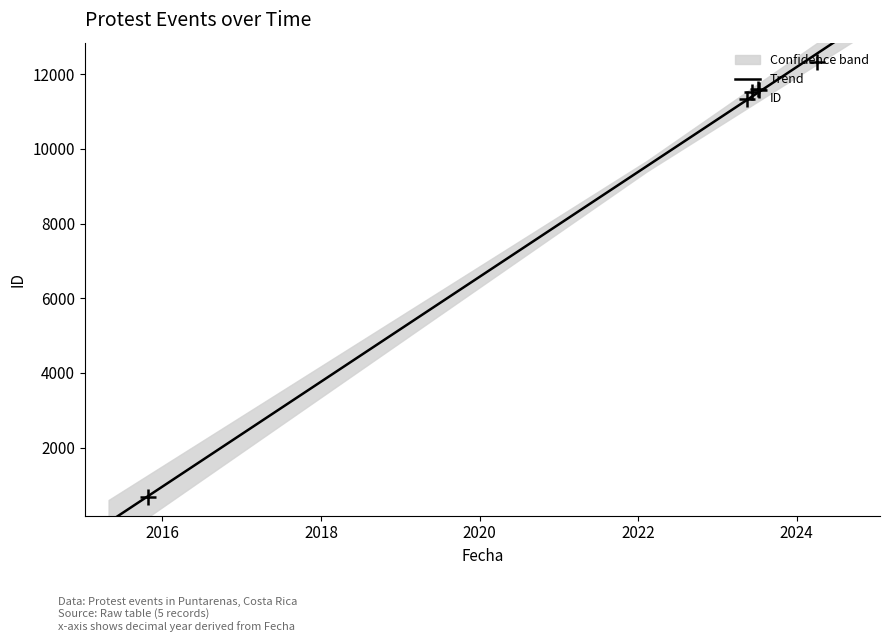

What is the ratio of the value at 2023-06-08 to the value at 2024-04-01?

0.9